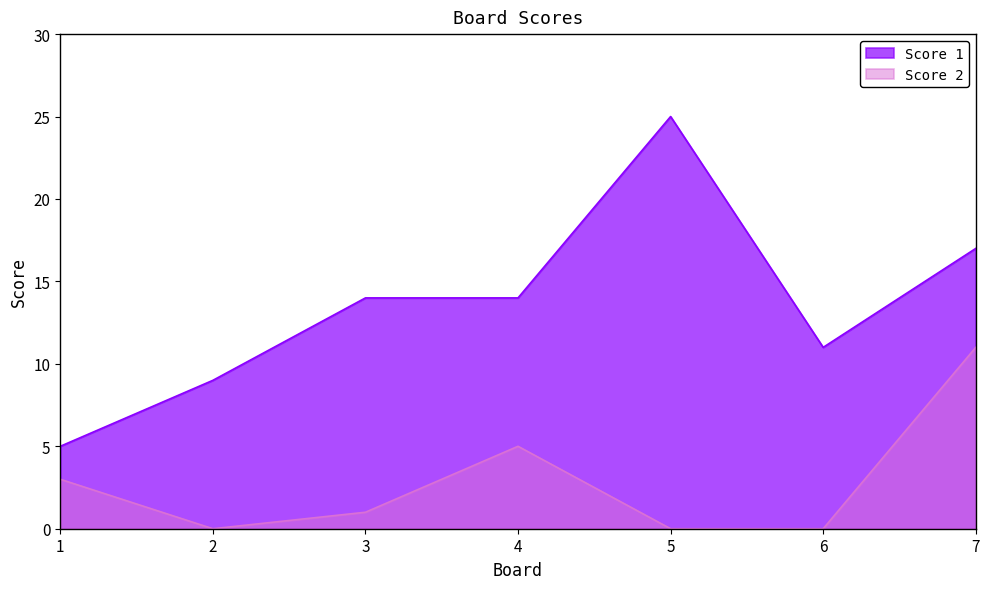

How many lines are shown in the chart?

2